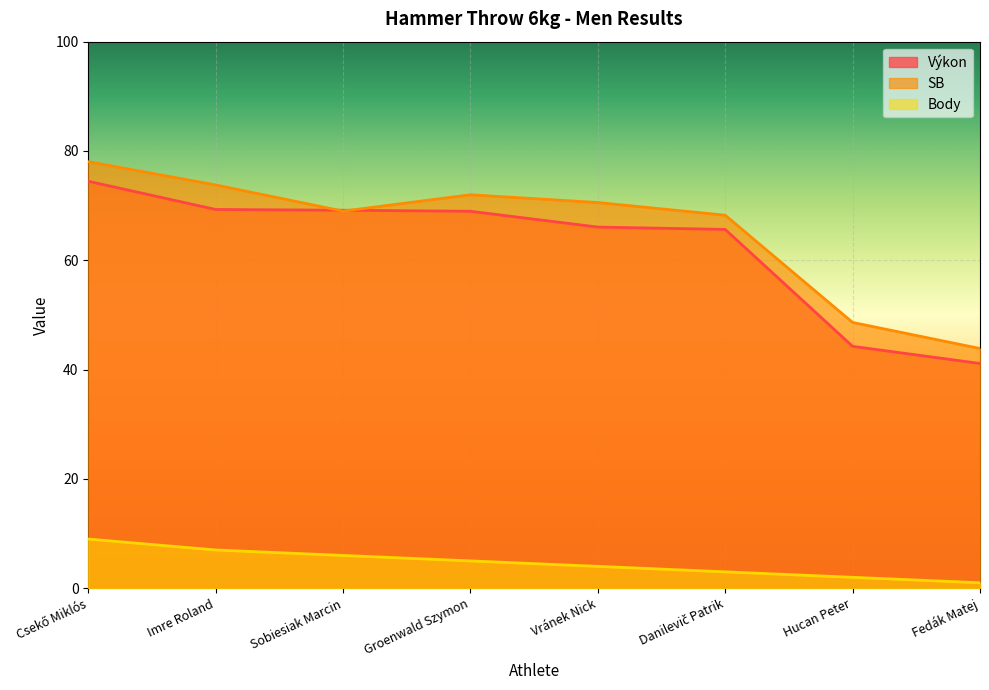

How many lines are shown in the chart?

3